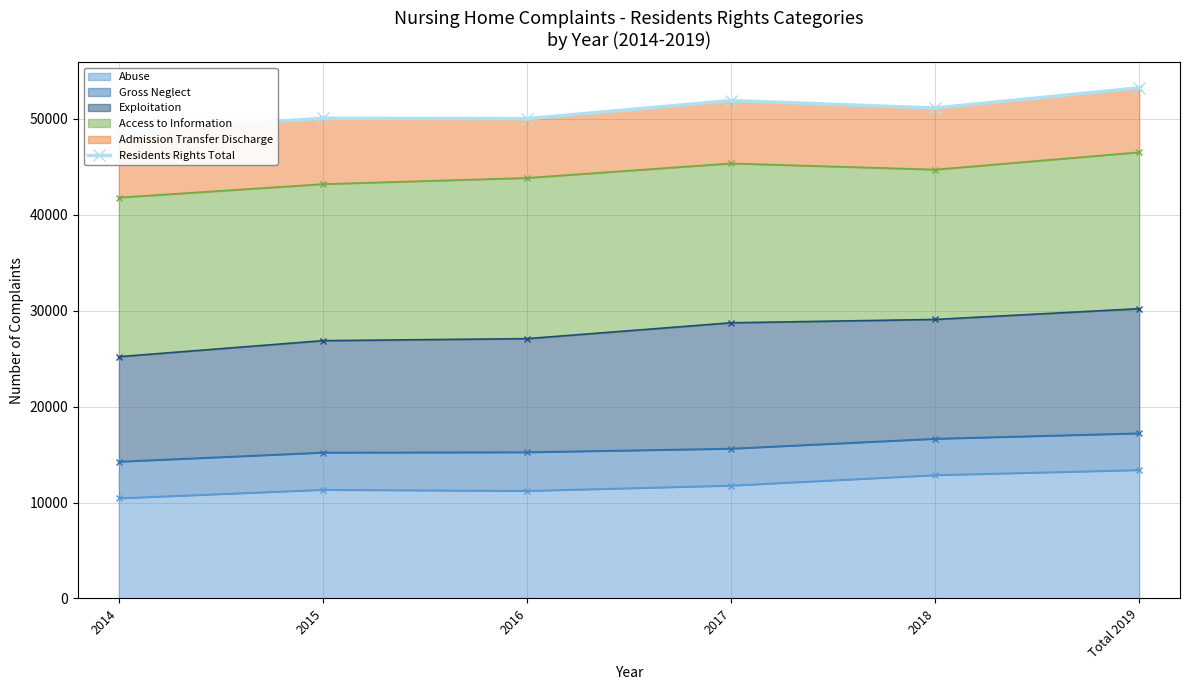

Reading left to right, what are all the values shown in this chart?

48636	50070	50023	51914	51131	53242